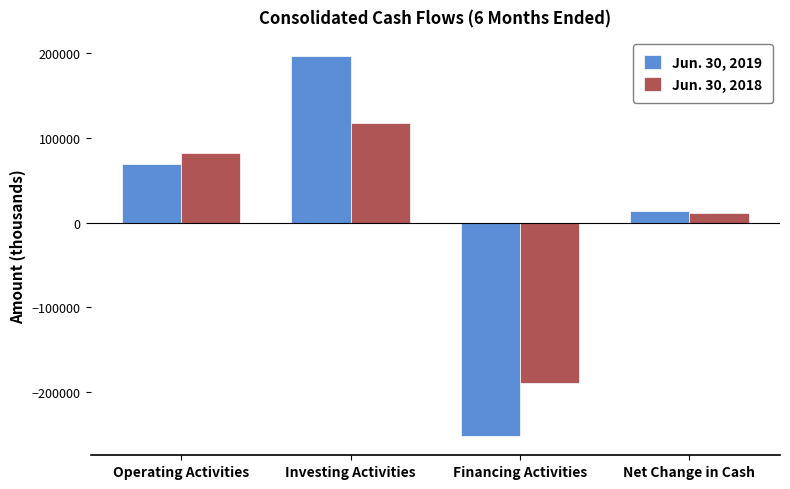

The value of Jun. 30, 2019 at Financing Activities is -252538. True or false?

True